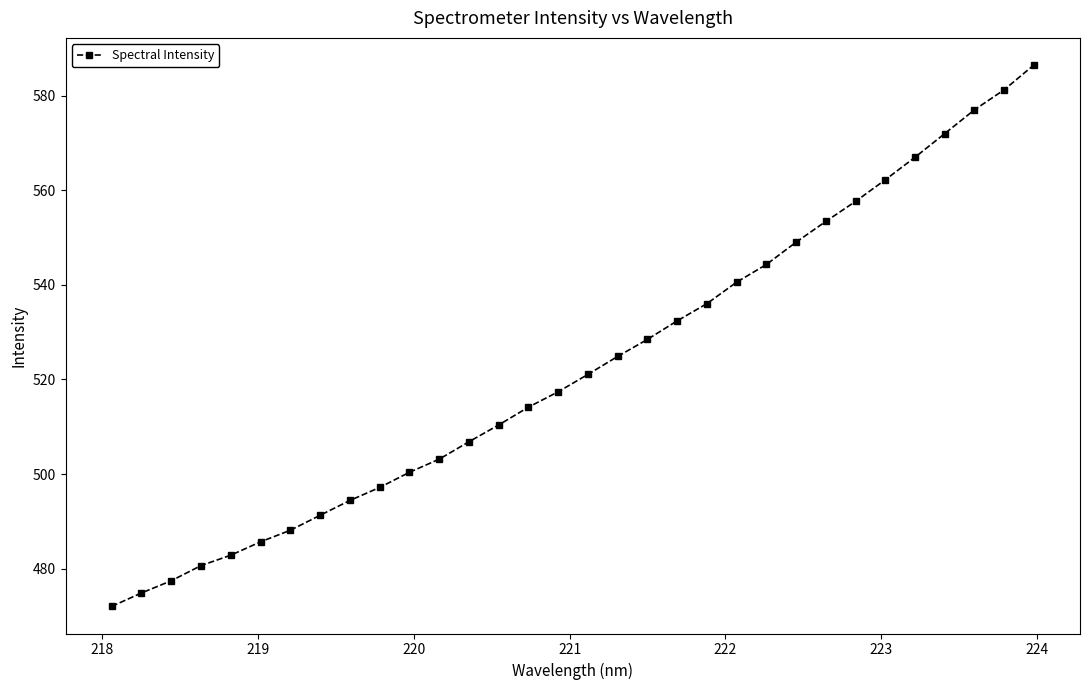

What is the maximum value shown in the chart?

586.5